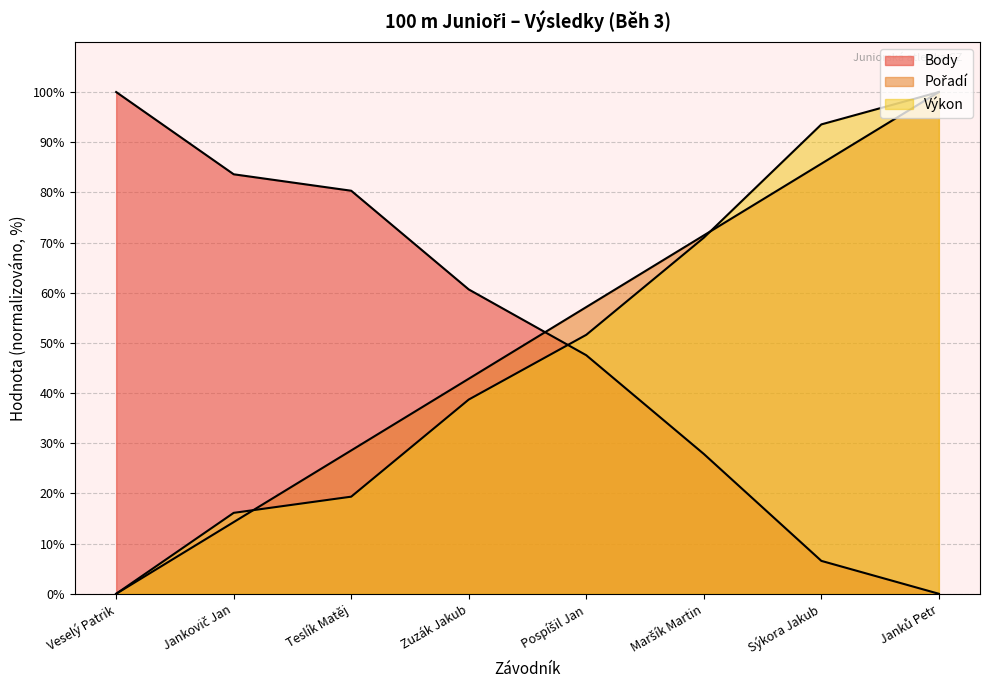

Which category has the highest value in the Body series?

Veselý Patrik